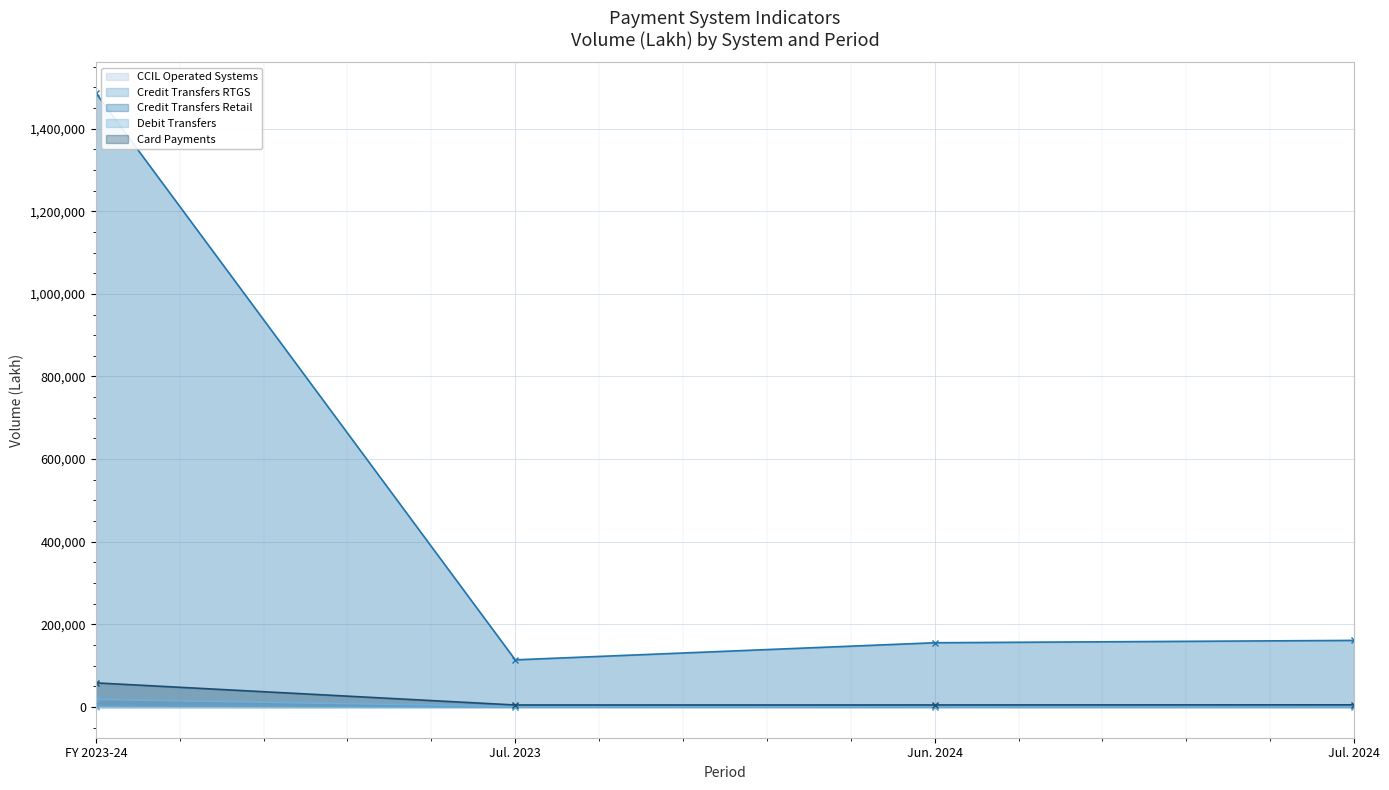

List the labels in order of CCIL Operated Systems value, smallest first.

Jul. 2023, Jun. 2024, Jul. 2024, FY 2023-24